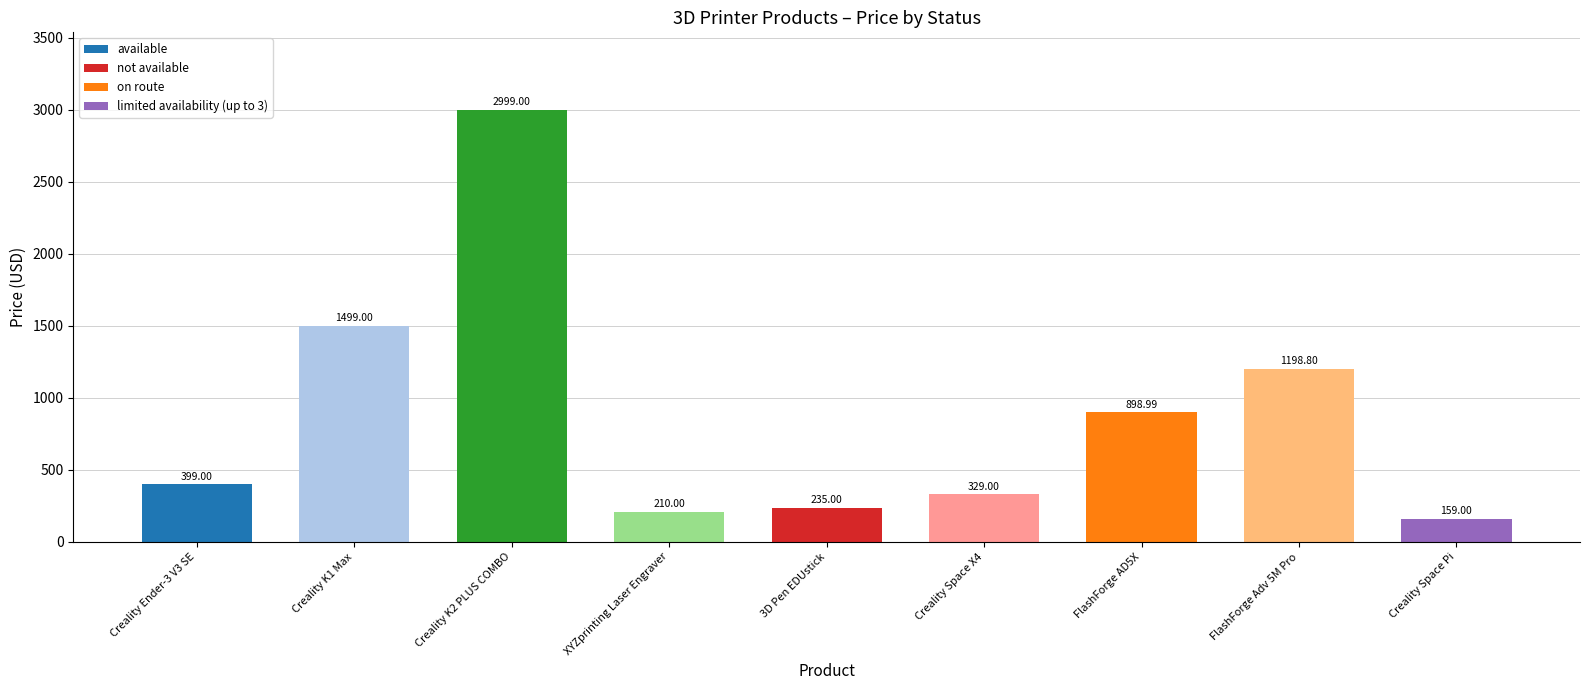

Which category has the lowest value across all series?

Creality Space Pi